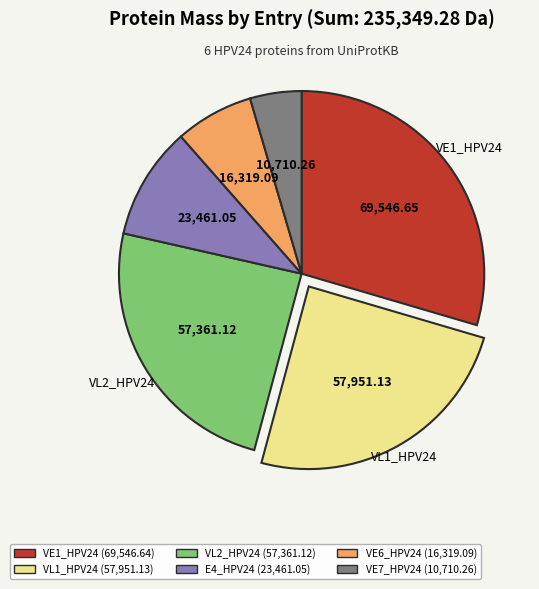

What is the smallest slice in the pie chart?

VE7_HPV24